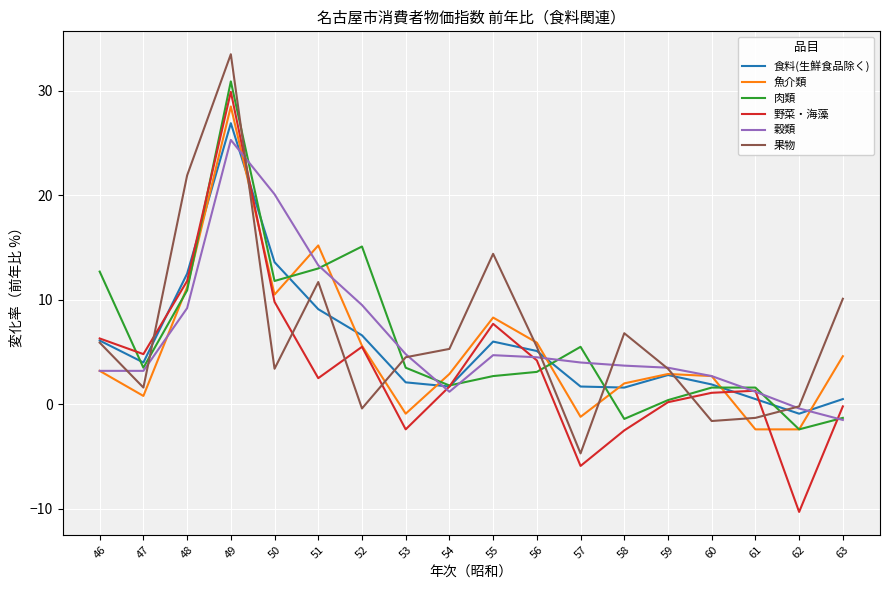

Which series has the largest range (max minus min)?

野菜・海藻